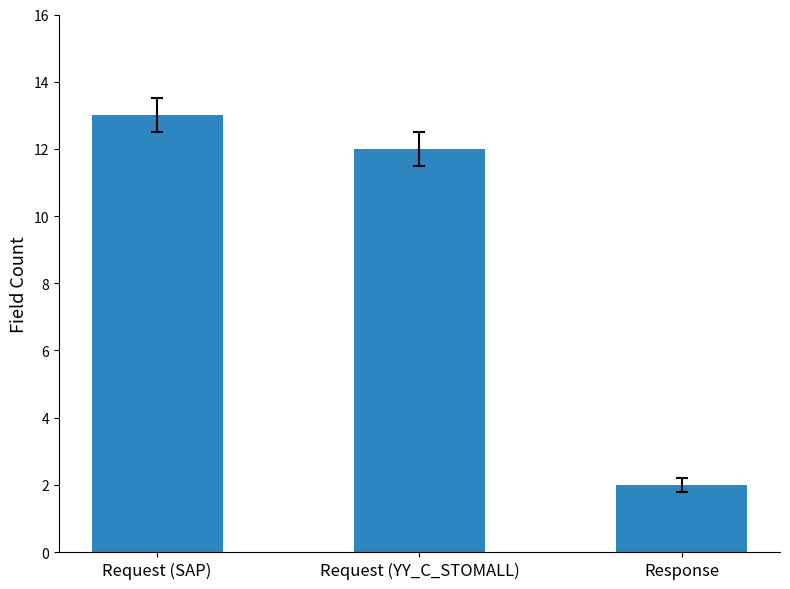

What is the average value?

9